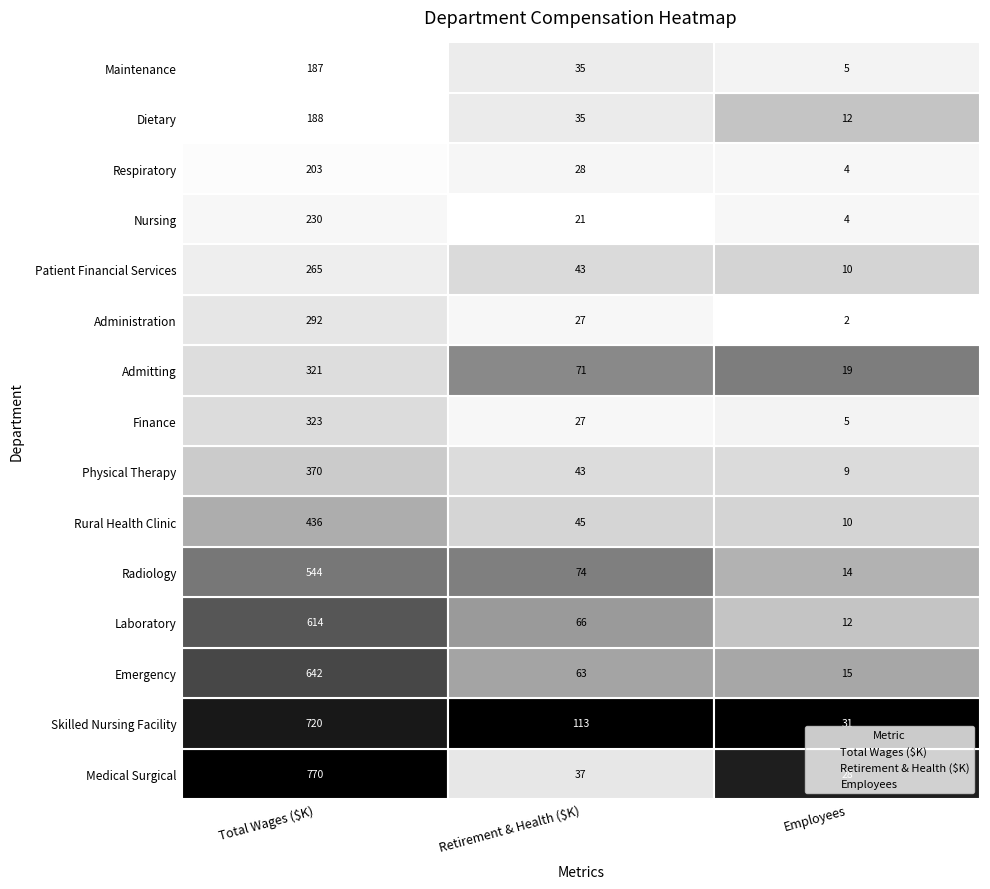

Is it true that Employees equals 14.5 at Employees?

False